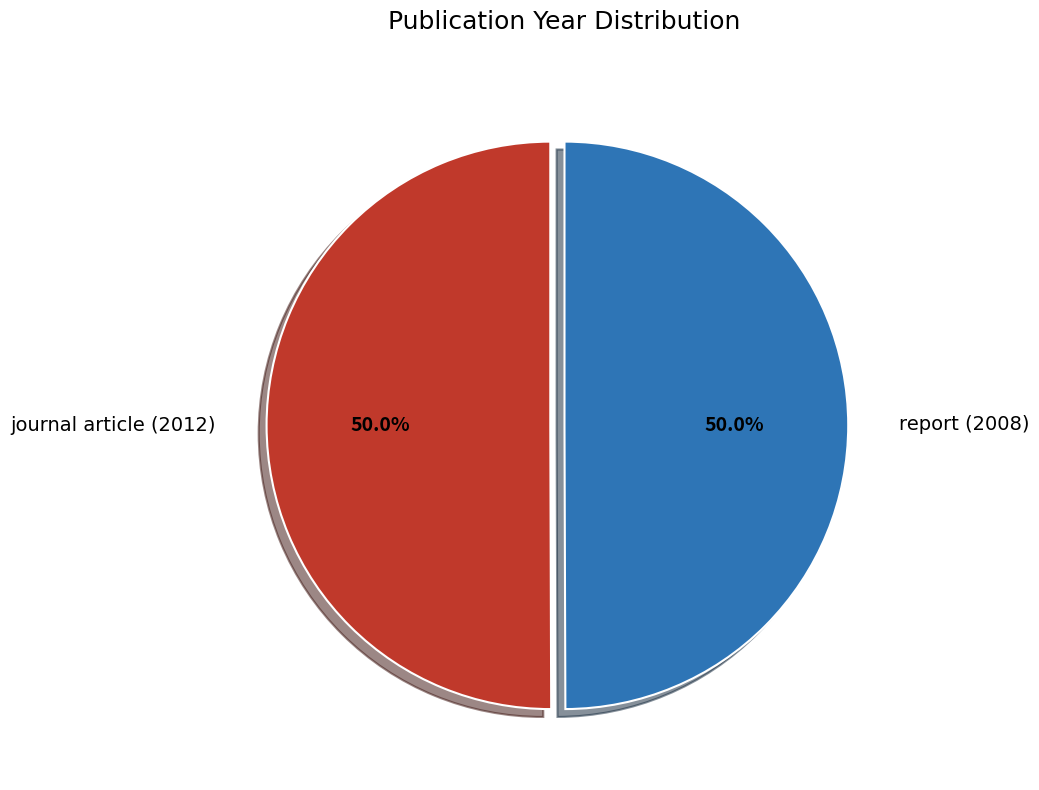

To the nearest percent, what is the average slice percentage?

50%